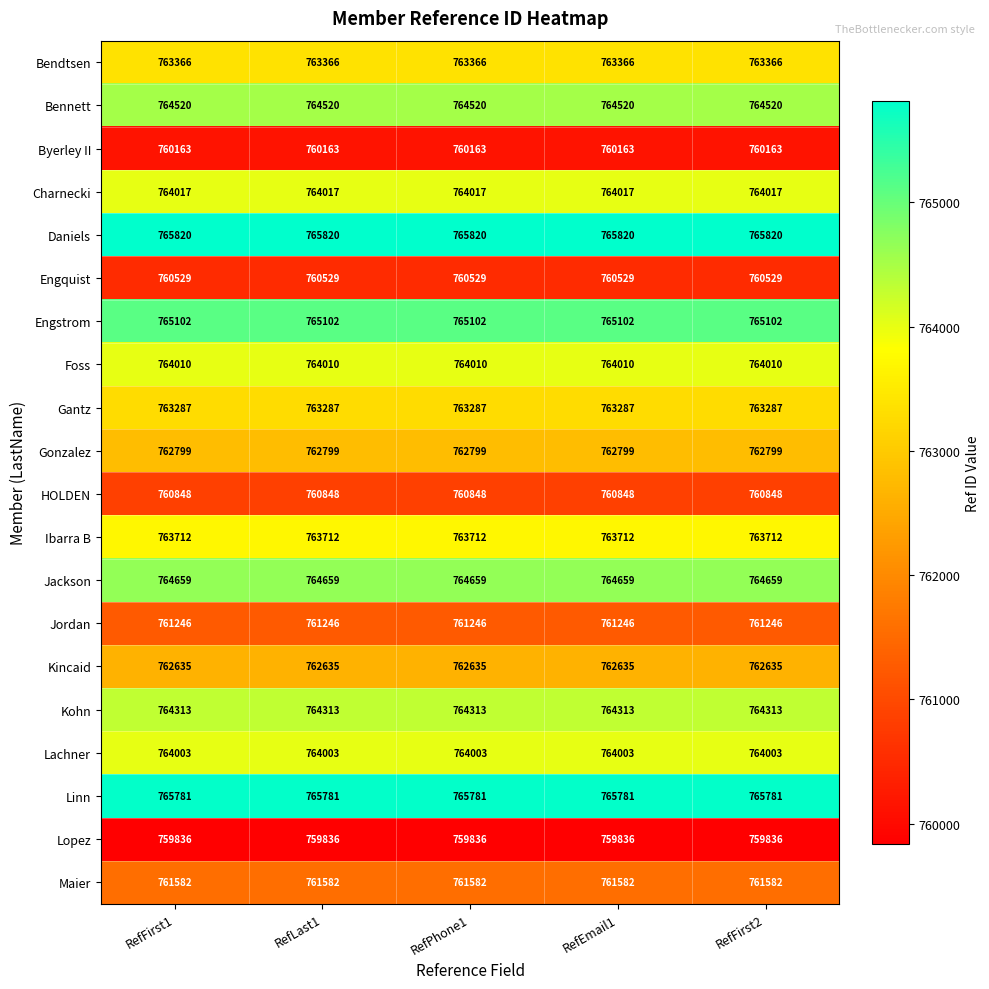

What is the spread (max minus min) of values at RefFirst2?

5984